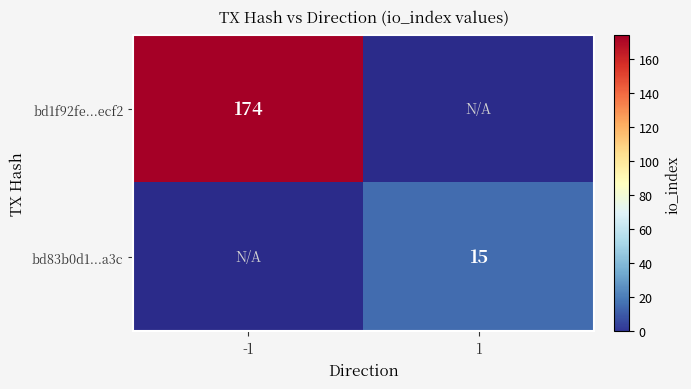

True or false: bd83b0d1...a3c has a value of 10 at 1.

False